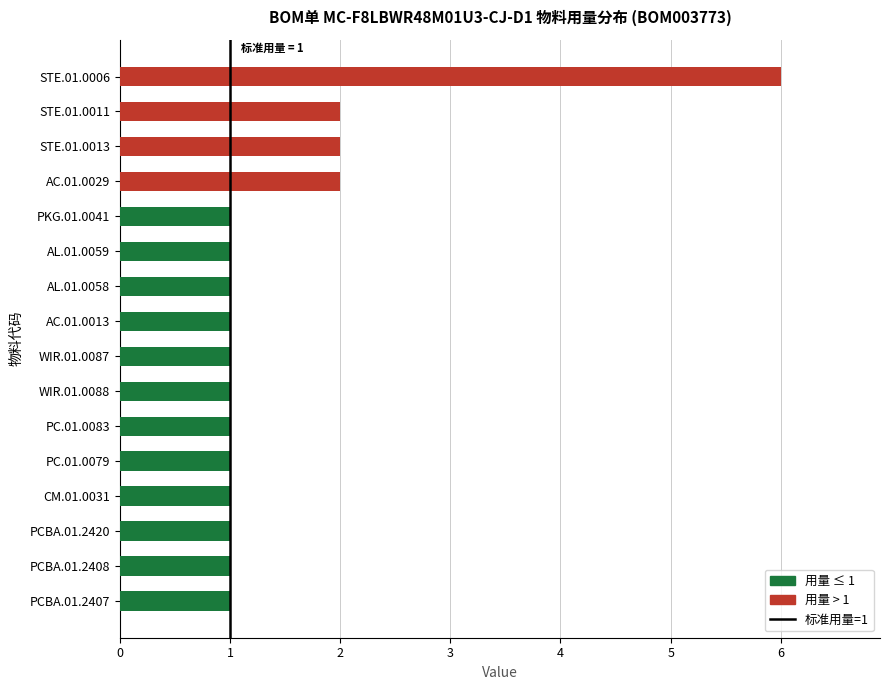

Which label corresponds to the largest value in the chart?

STE.01.0006